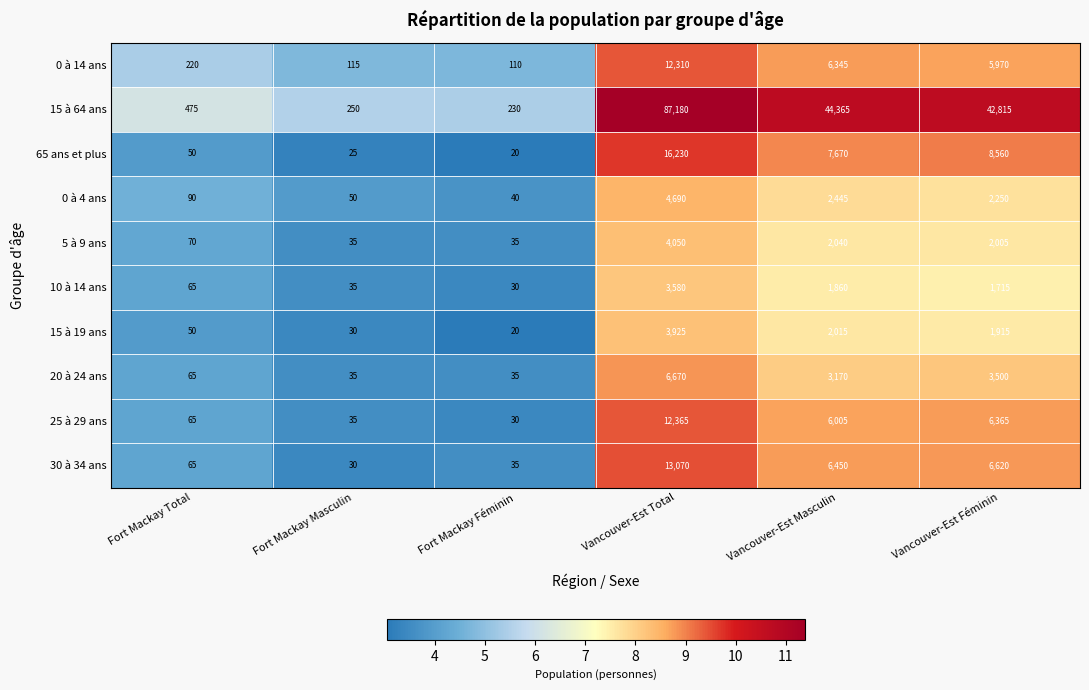

What is the spread (max minus min) of values at Fort Mackay Masculin?

225